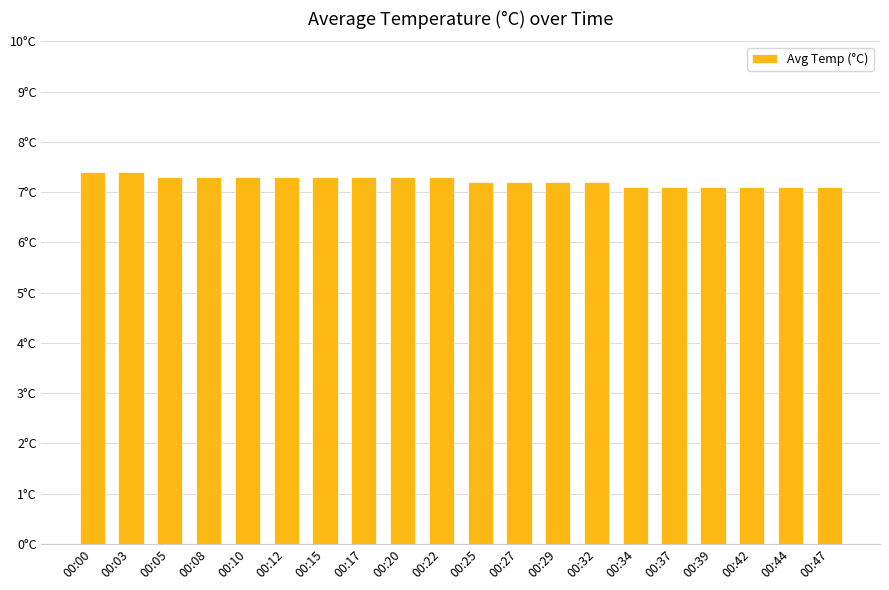

Count the values in the range 7 to 8.

20